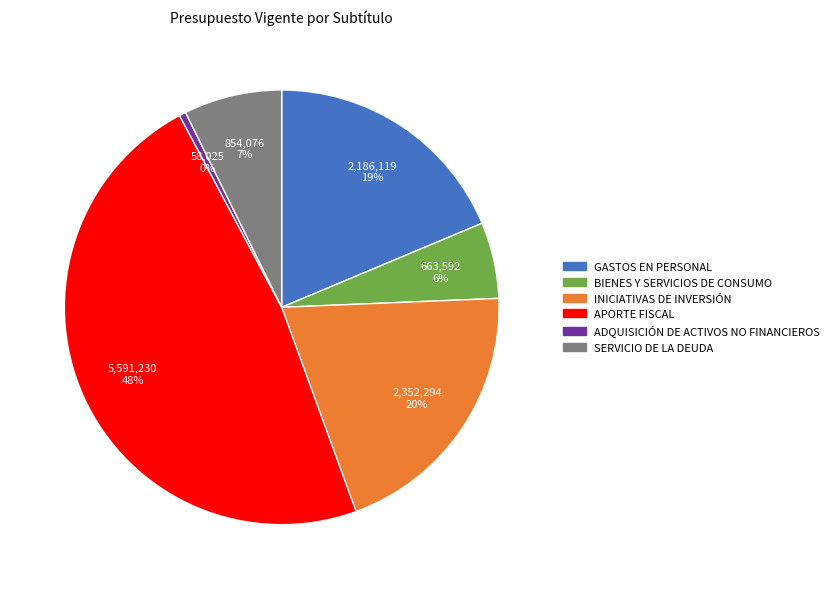

How many slices are in this pie chart?

6